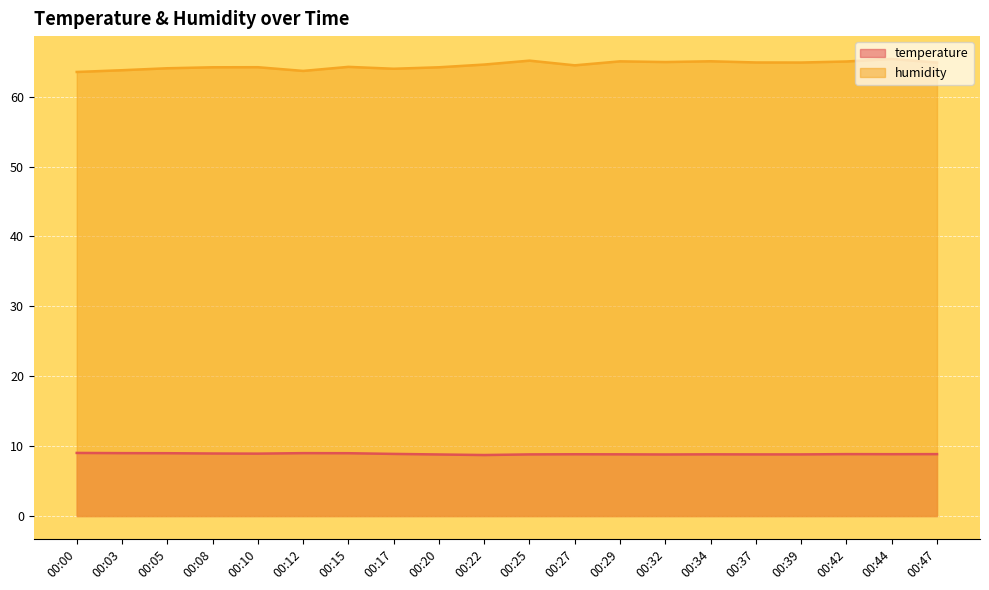

What is the value of the temperature point at the 7th from the left?

9.0